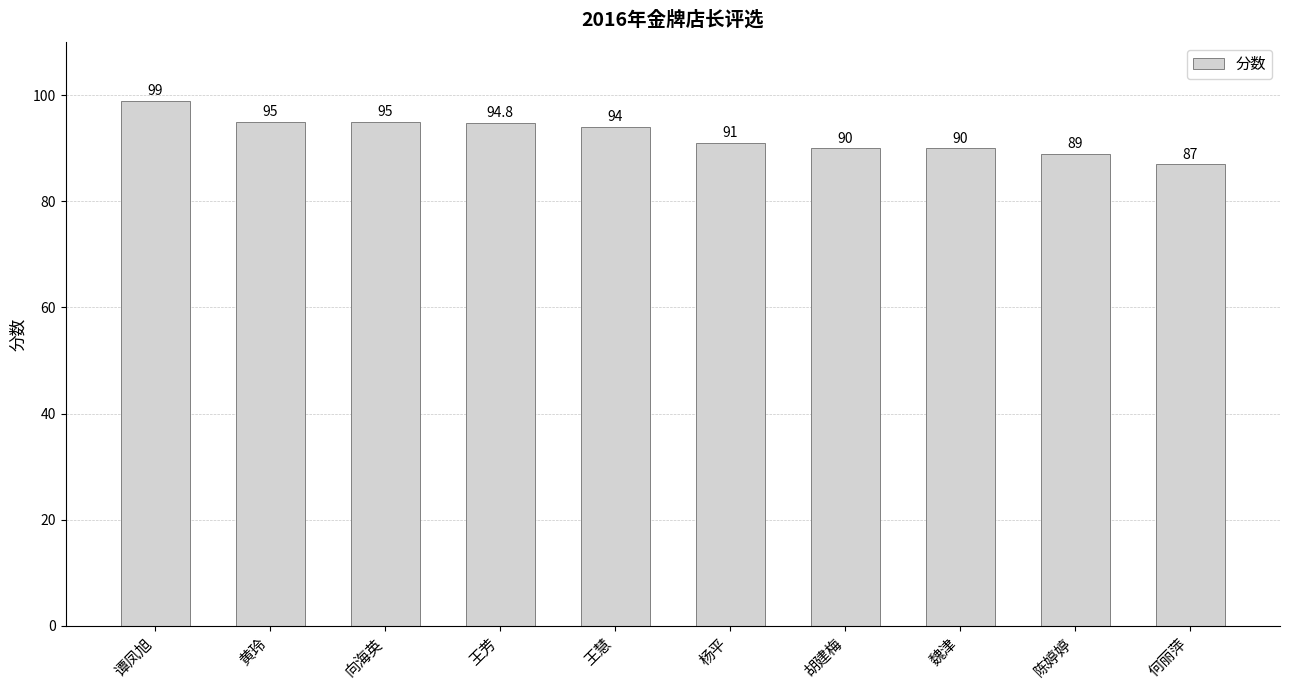

What is the ratio of the value at 黄玲 to the value at 胡建梅?

1.1